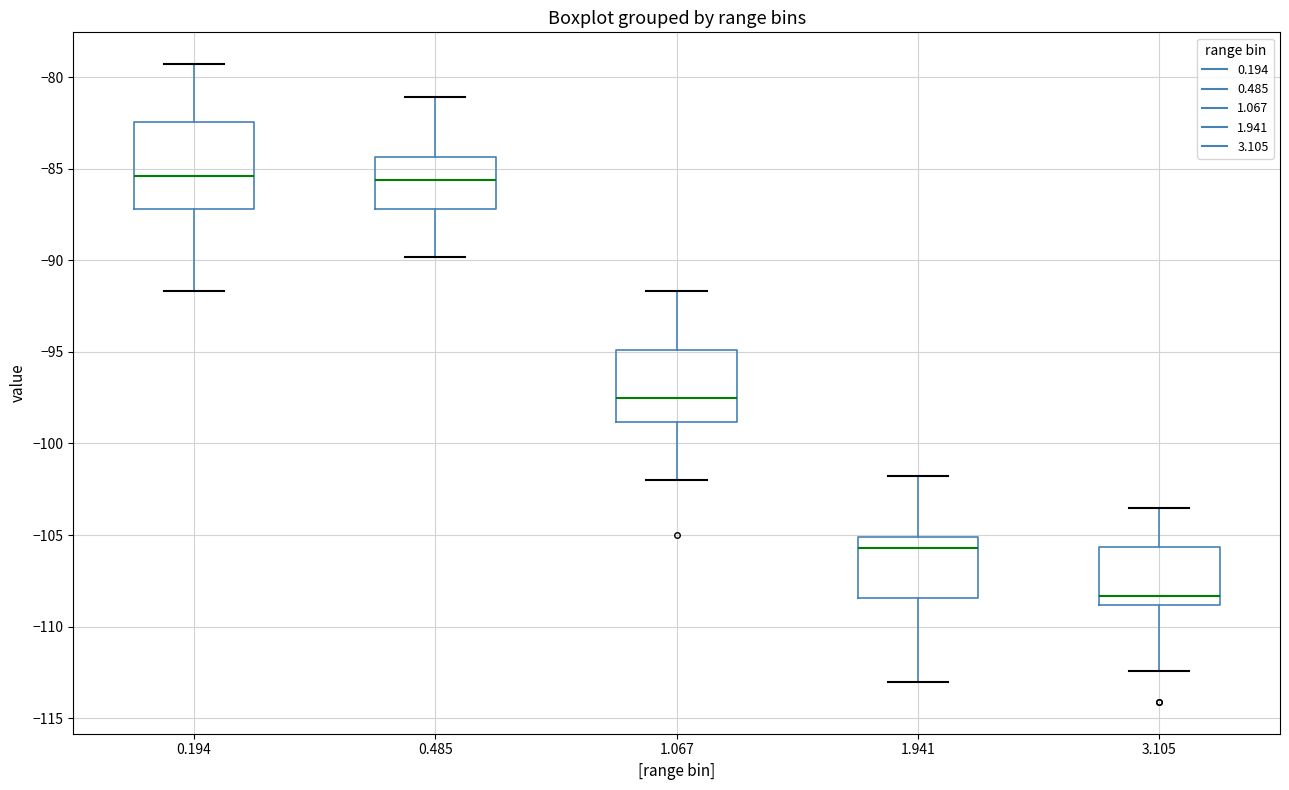

Reading left to right, transcribe this box plot: for each box, give where its median line is, the range the box spans, and where its two whiskers end, as read against the y-axis. The values are not printed on the chart, so give them approximately, as read against the axis.

0.194: median -85.5, box -87.0 to -82.5, whiskers -91.5 to -79.5
0.485: median -85.5, box -87.0 to -84.5, whiskers -90.0 to -81.0
1.067: median -97.5, box -99.0 to -95.0, whiskers -102.0 to -91.5
1.941: median -105.5, box -108.5 to -105.0, whiskers -113.0 to -102.0
3.105: median -108.5, box -109.0 to -105.5, whiskers -112.5 to -103.5